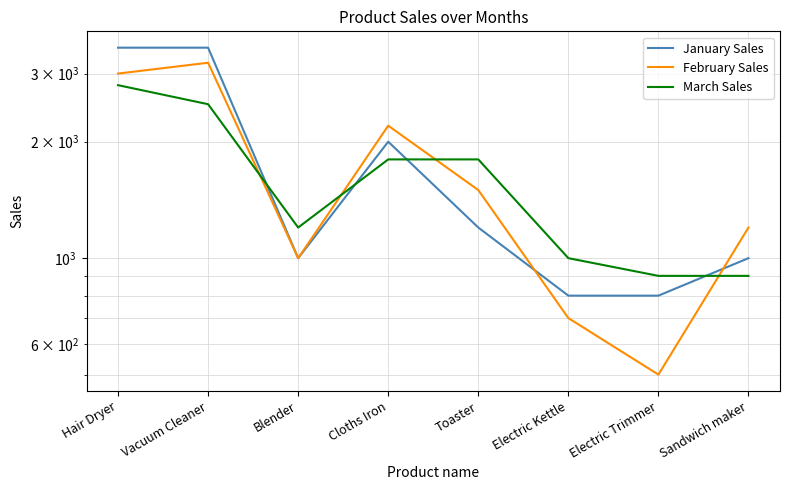

Which series ends up on top after the final intersection of March Sales and January Sales?

January Sales